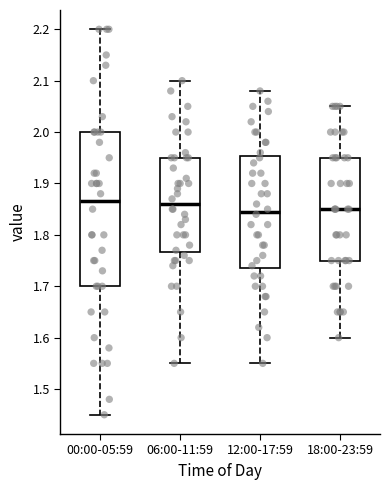

Where does the lower whisker of the box for 00:00-05:59 end on the y-axis? The values are not printed on the chart, so give them approximately, as read against the axis.

1.45